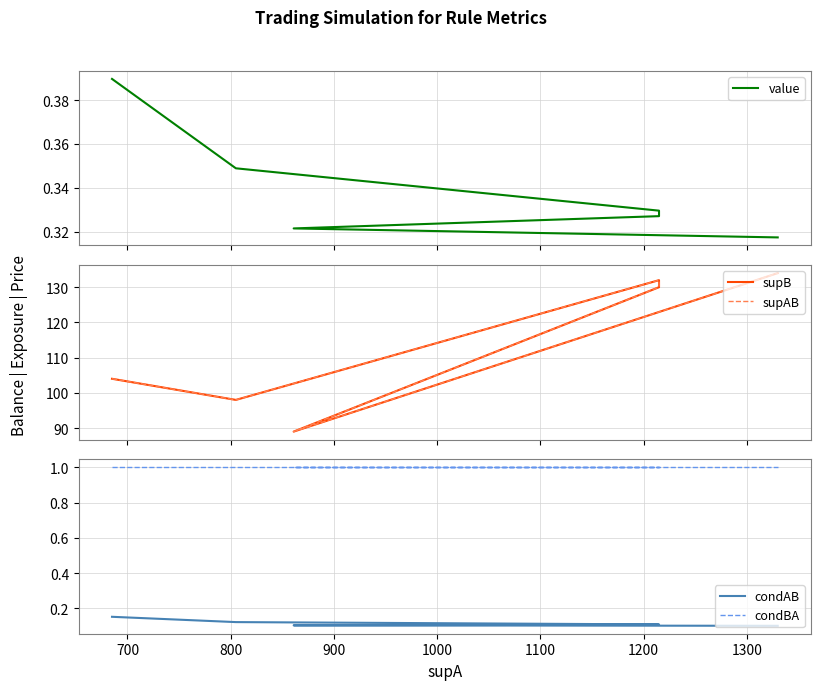

At how many categories does at least one series exceed 6?

6